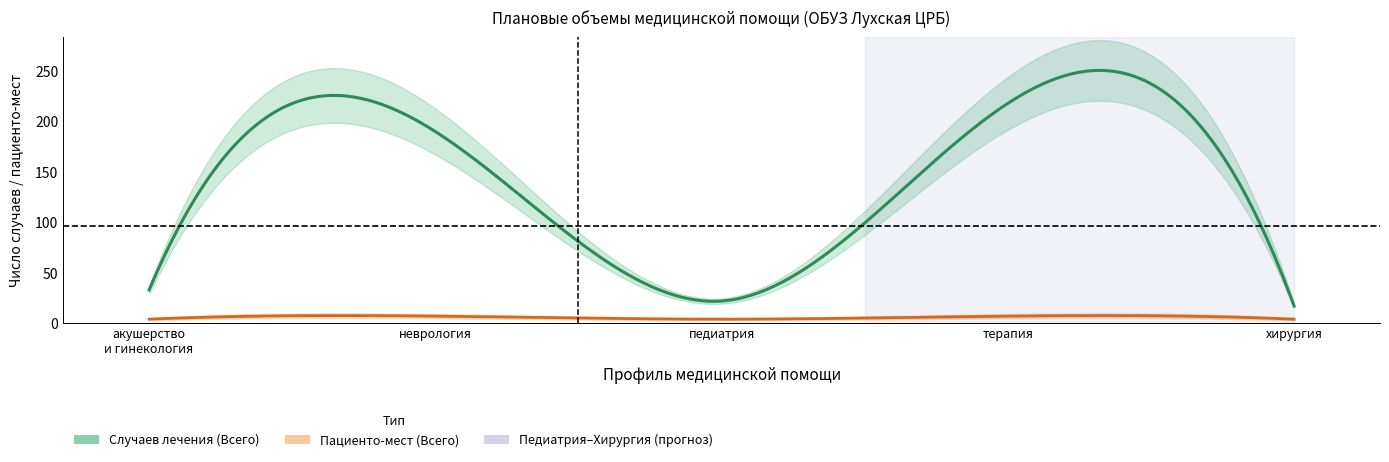

What position from the left is акушерство и гинекология?

1